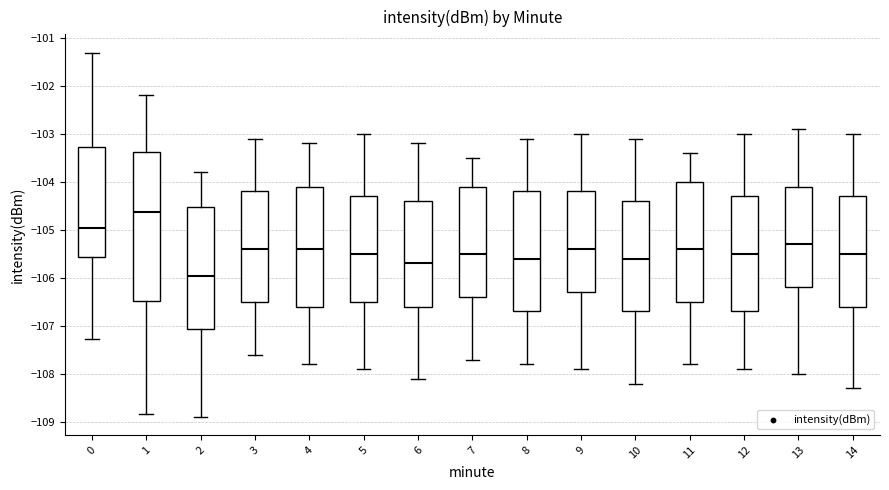

Reading left to right, read every box against the y-axis: the position of its median line, the range the box covers, and the ends of its whiskers. The values are not printed on the chart, so give them approximately, as read against the axis.

0: median -105.0, box -105.6 to -103.3, whiskers -107.3 to -101.3
1: median -104.6, box -106.5 to -103.4, whiskers -108.8 to -102.2
2: median -106.0, box -107.1 to -104.5, whiskers -108.9 to -103.8
3: median -105.4, box -106.5 to -104.2, whiskers -107.6 to -103.1
4: median -105.4, box -106.6 to -104.1, whiskers -107.8 to -103.2
5: median -105.5, box -106.5 to -104.3, whiskers -107.9 to -103.0
6: median -105.7, box -106.6 to -104.4, whiskers -108.1 to -103.2
7: median -105.5, box -106.4 to -104.1, whiskers -107.7 to -103.5
8: median -105.6, box -106.7 to -104.2, whiskers -107.8 to -103.1
9: median -105.4, box -106.3 to -104.2, whiskers -107.9 to -103.0
10: median -105.6, box -106.7 to -104.4, whiskers -108.2 to -103.1
11: median -105.4, box -106.5 to -104.0, whiskers -107.8 to -103.4
12: median -105.5, box -106.7 to -104.3, whiskers -107.9 to -103.0
13: median -105.3, box -106.2 to -104.1, whiskers -108.0 to -102.9
14: median -105.5, box -106.6 to -104.3, whiskers -108.3 to -103.0